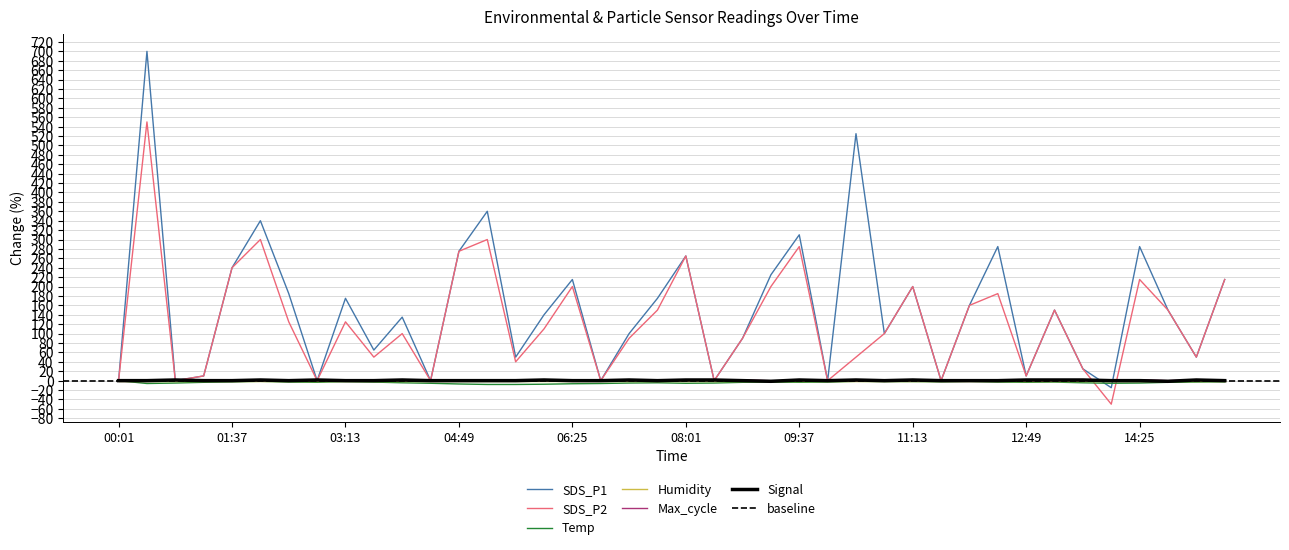

How many values in SDS_P2 are below zero?

1